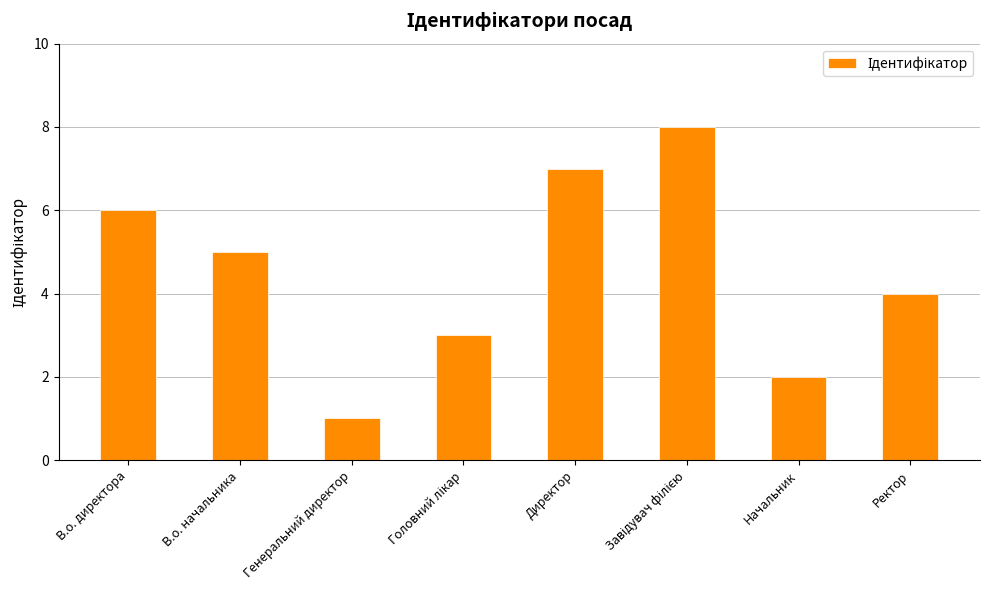

What is the change in value from В.о. начальника to Начальник?

-3